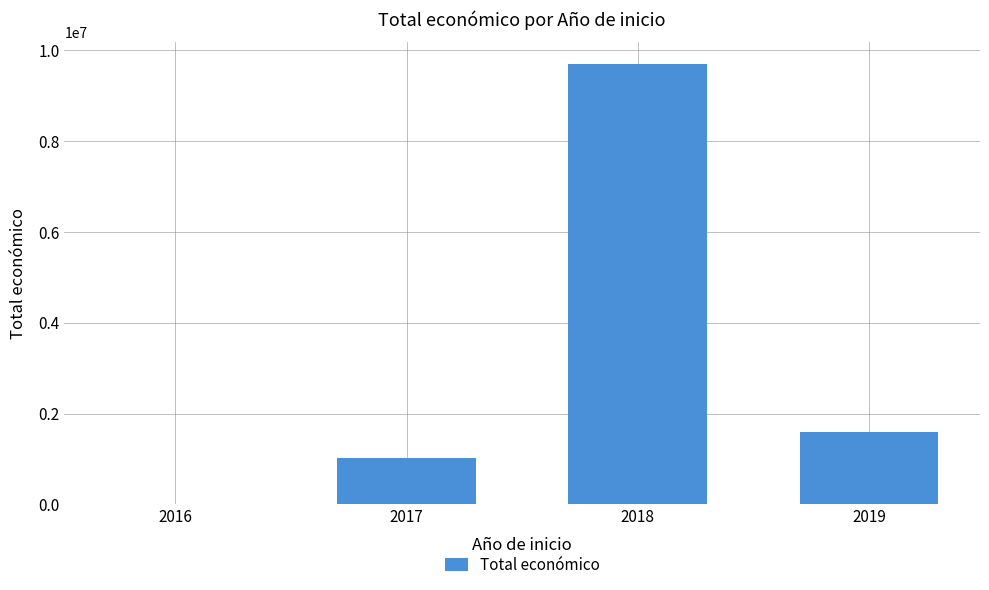

The chart shows a value of 663064 at 2017. True or false?

False